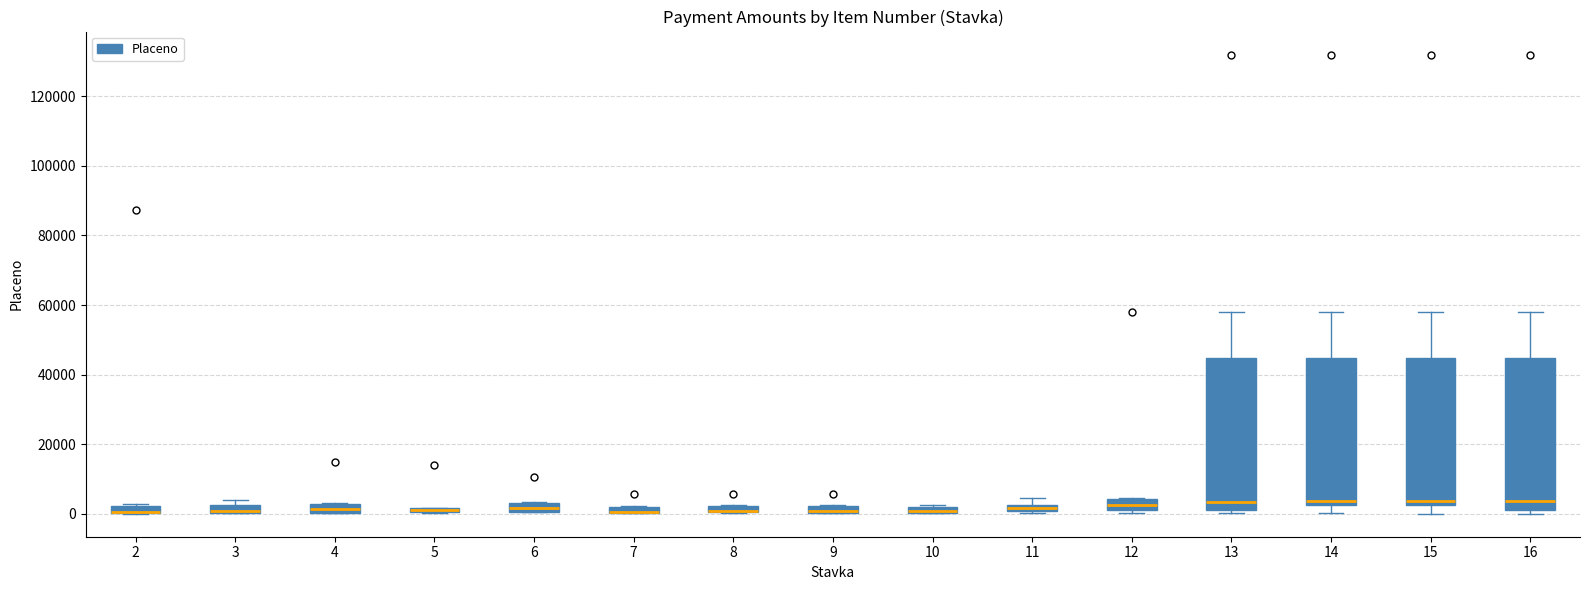

Where does the median line of the box at x = 6 sit on the y-axis? The values are not printed on the chart, so give them approximately, as read against the axis.

2000